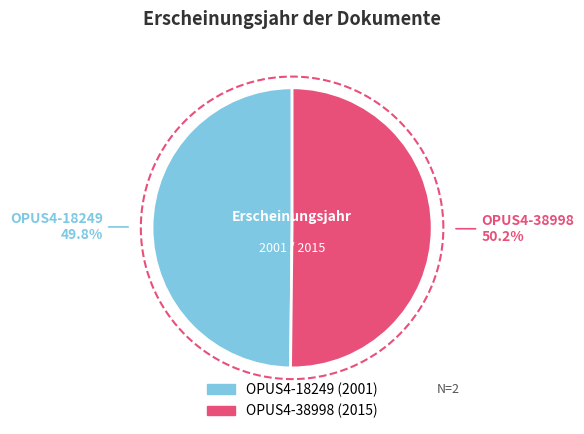

True or false: OPUS4-18249 accounts for 59% of the total.

False